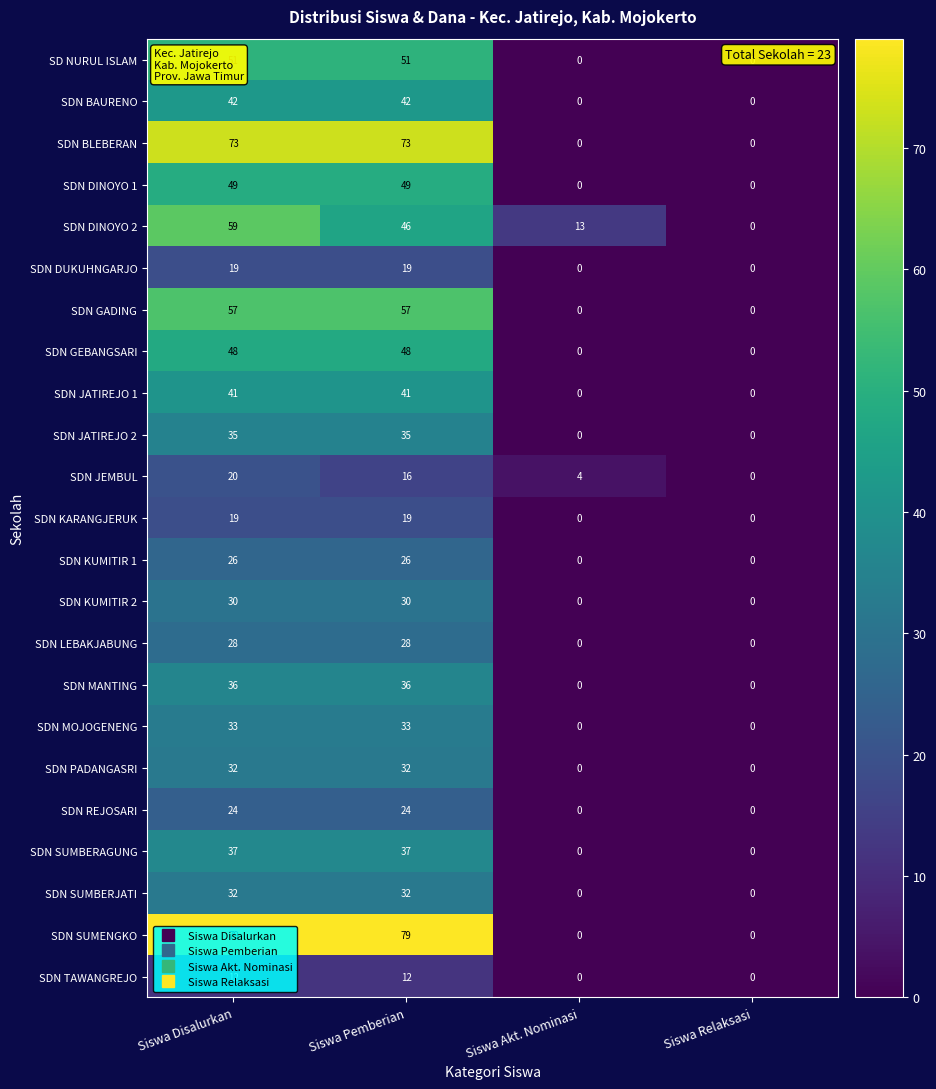

At which category is the sum across all series the highest?

Siswa Disalurkan